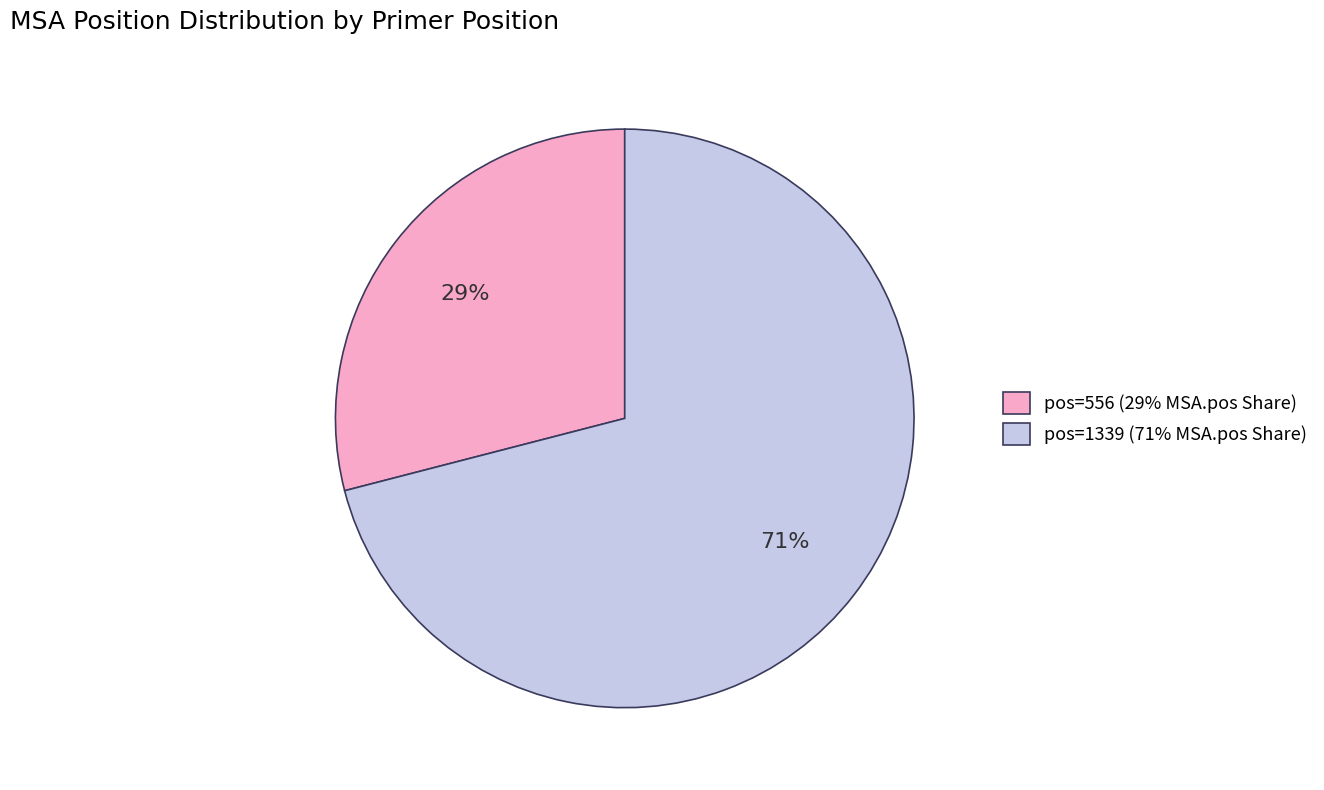

Do pos=1339 (71% MSA.pos Share) and pos=556 (29% MSA.pos Share) together represent more than half of the pie?

Yes